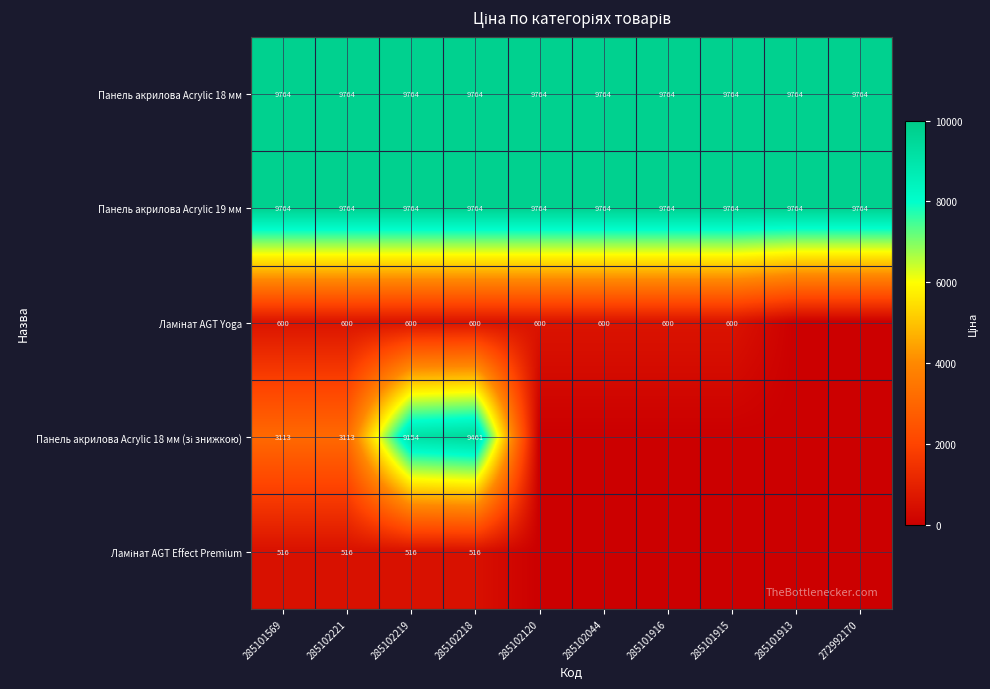

What is the total value across all series at 285102219?

29798